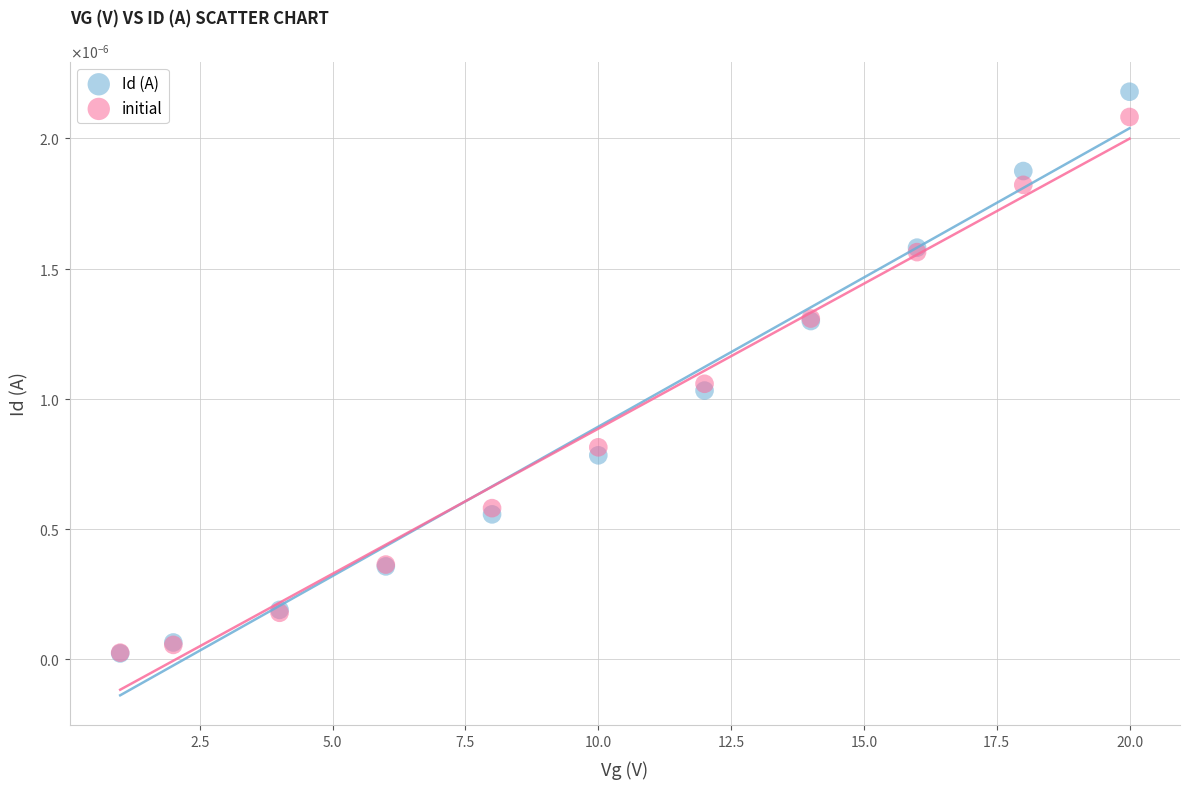

What are all the series names shown in the legend?

Id (A), initial